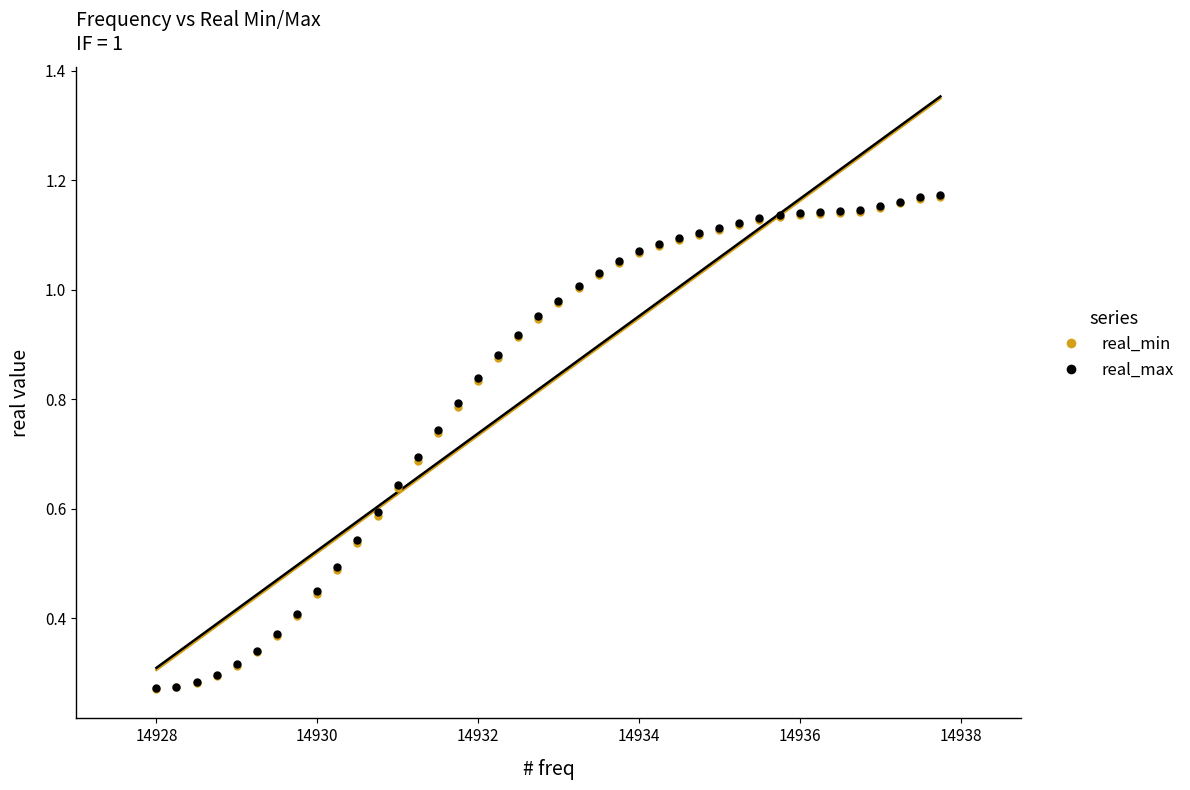

Which series has the largest Y range (max minus min)?

real_max